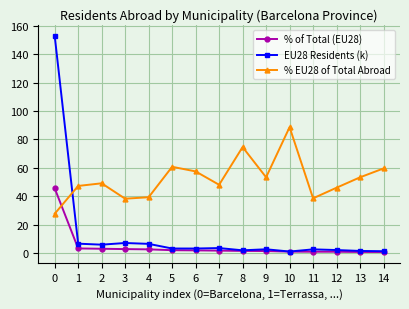

True or false: % EU28 of Total Abroad has more than 1 points higher than both neighbors.

True